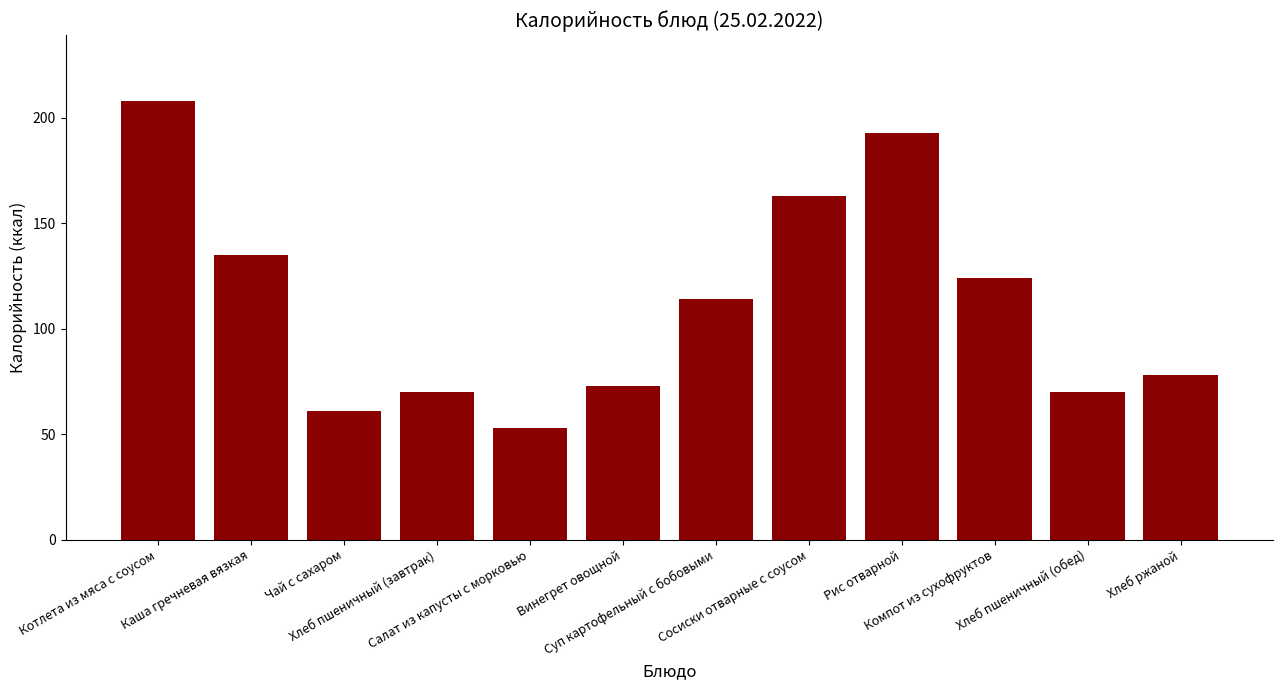

At which category does the chart reach its peak across all series?

Котлета из мяса с соусом